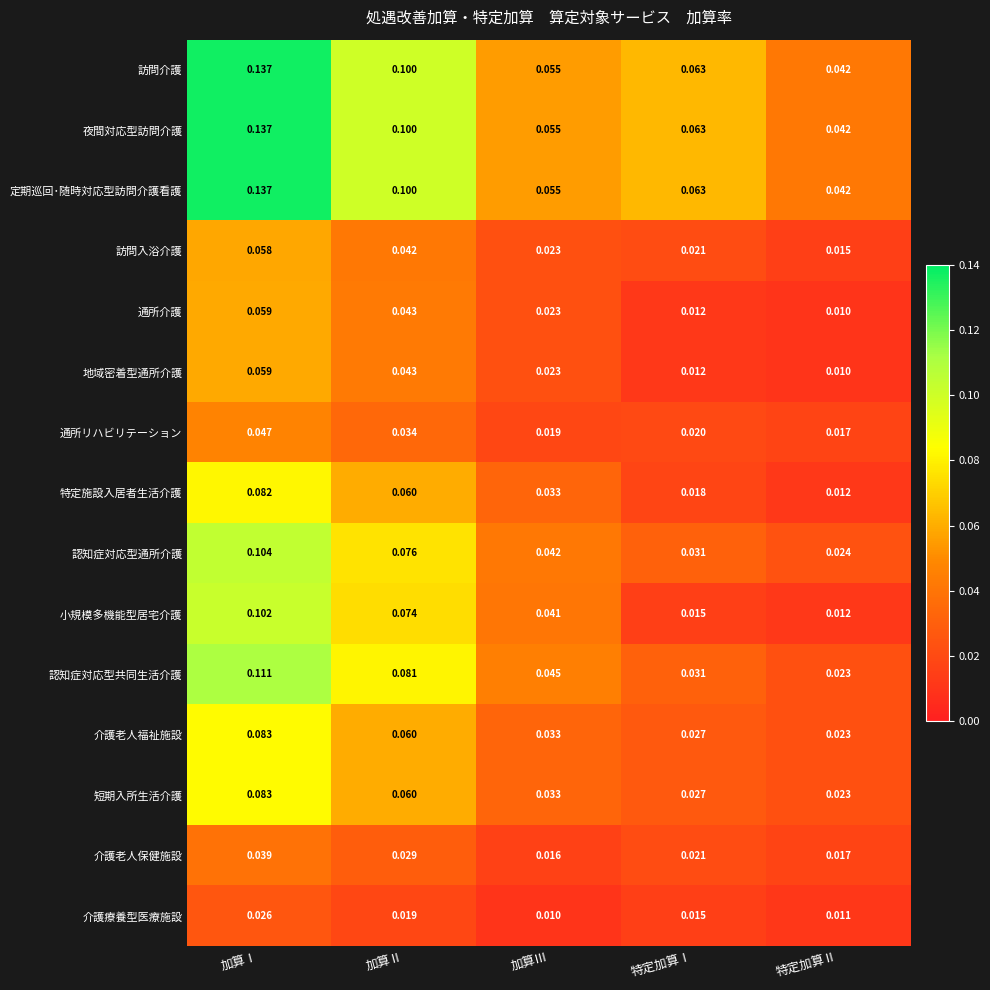

At which category is the sum across all series the highest?

加算Ⅰ